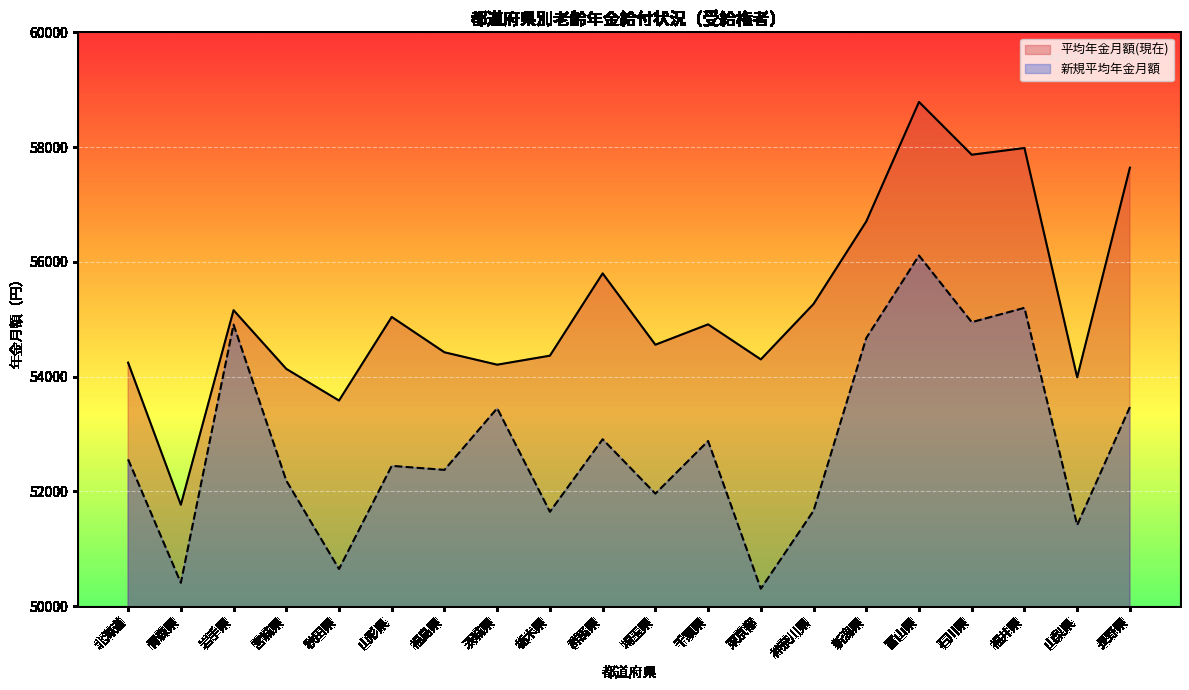

What is the difference between the second highest and minimum values in the 新規平均年金月額 series?

4895